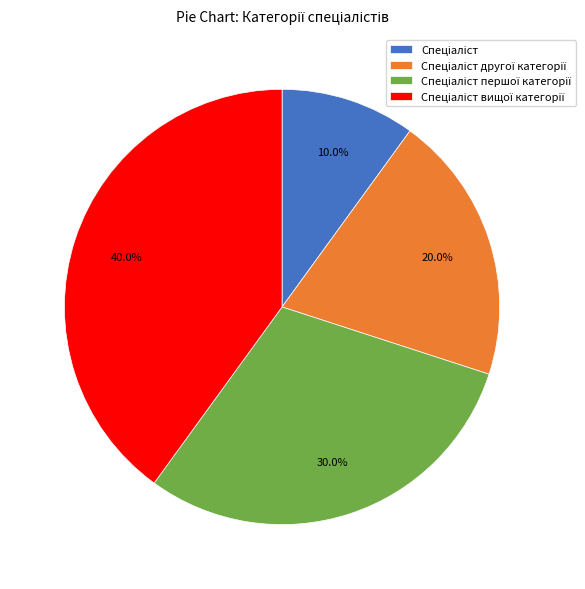

Is there a majority slice in this chart?

No